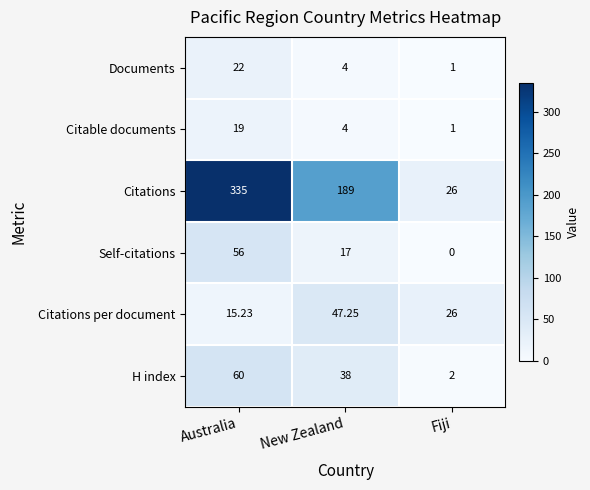

Where is Citable documents nearest to the value 10?

New Zealand